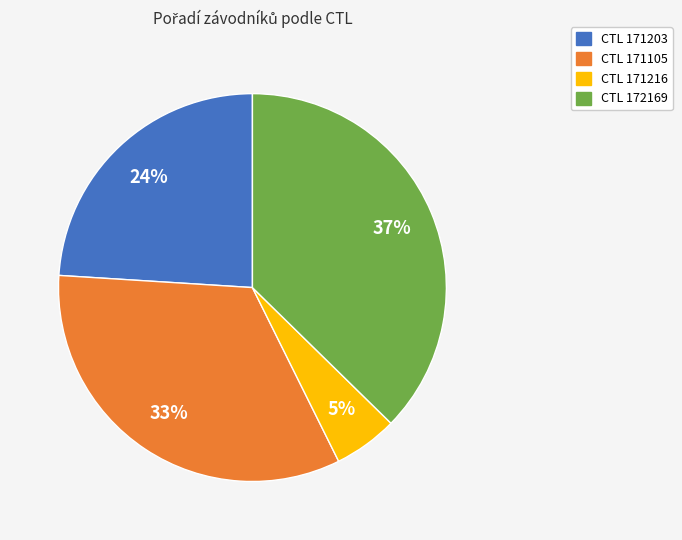

Which has a higher value, CTL 171216 or CTL 171203?

CTL 171203